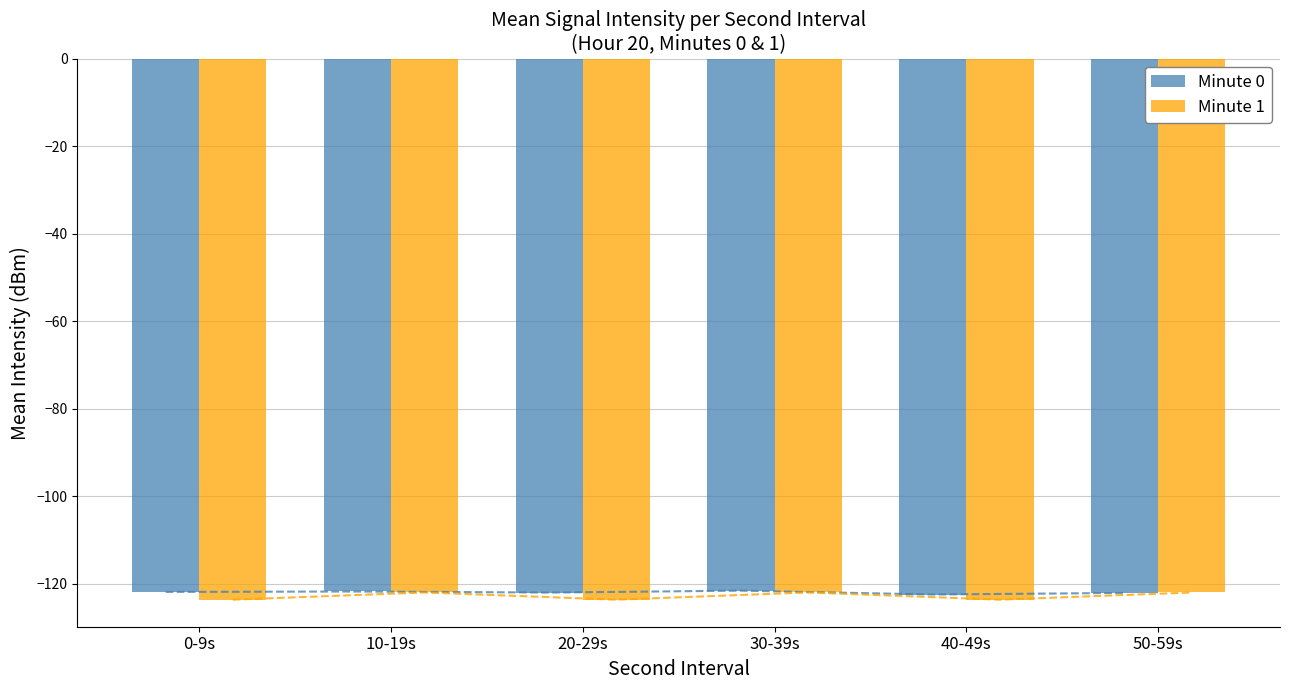

How many bars are there in each group?

2